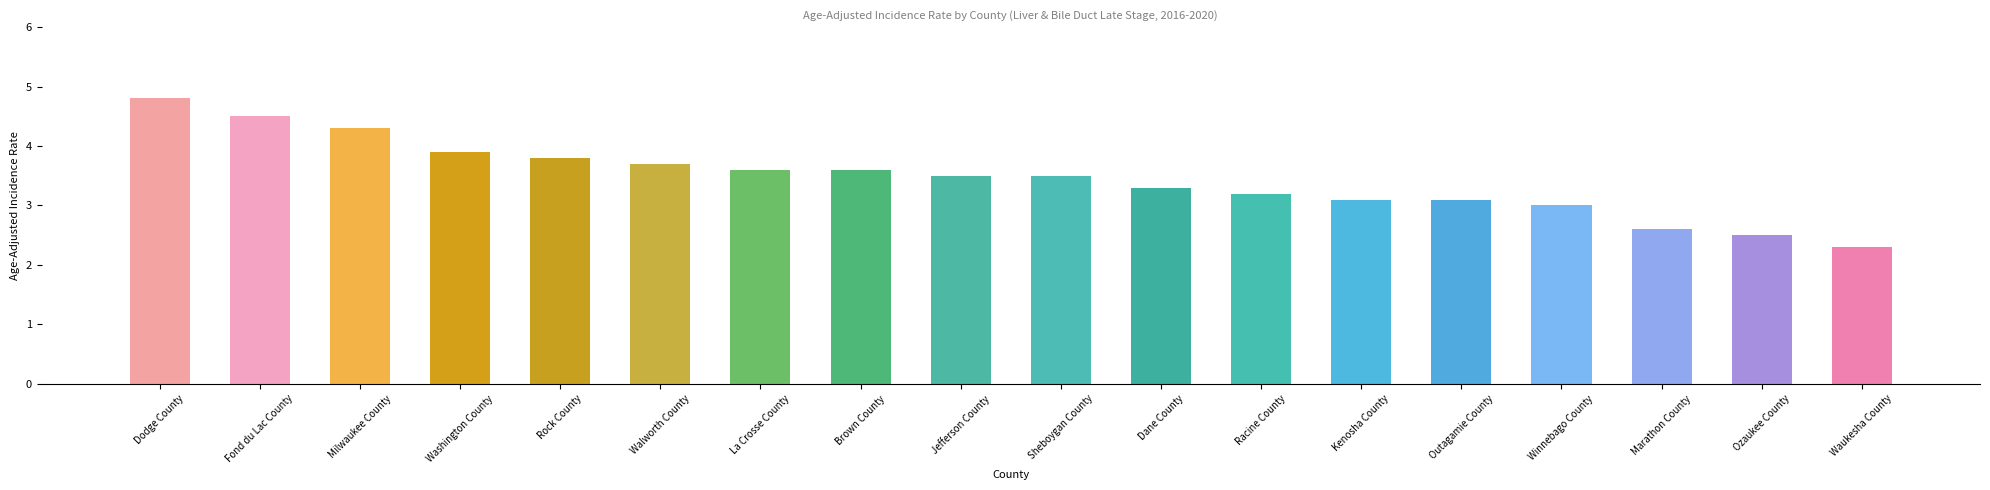

What is the value of the 5th bar from the left?

3.8